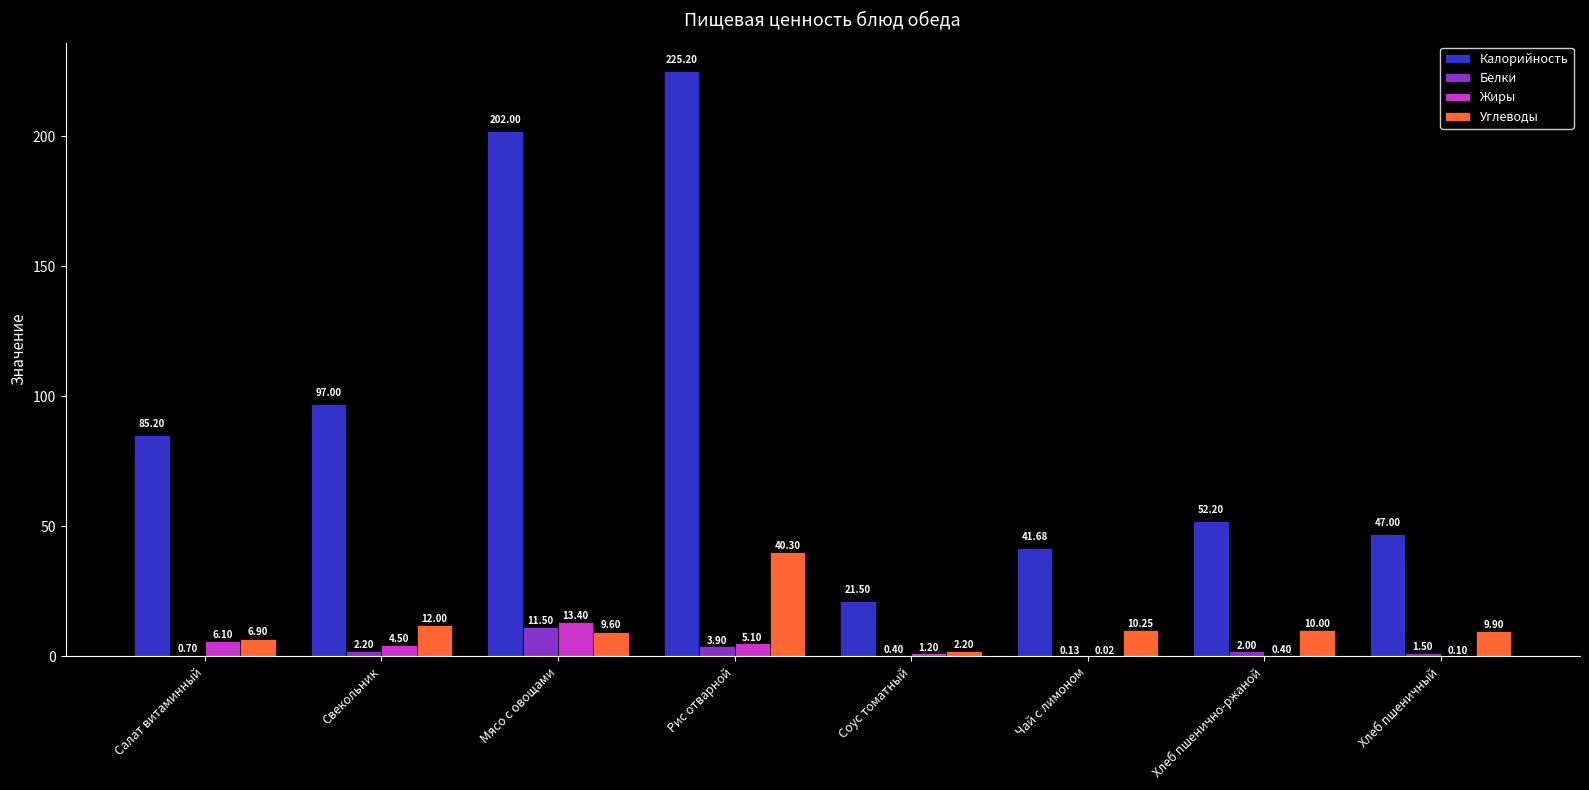

At which label does Белки reach its peak?

Мясо с овощами